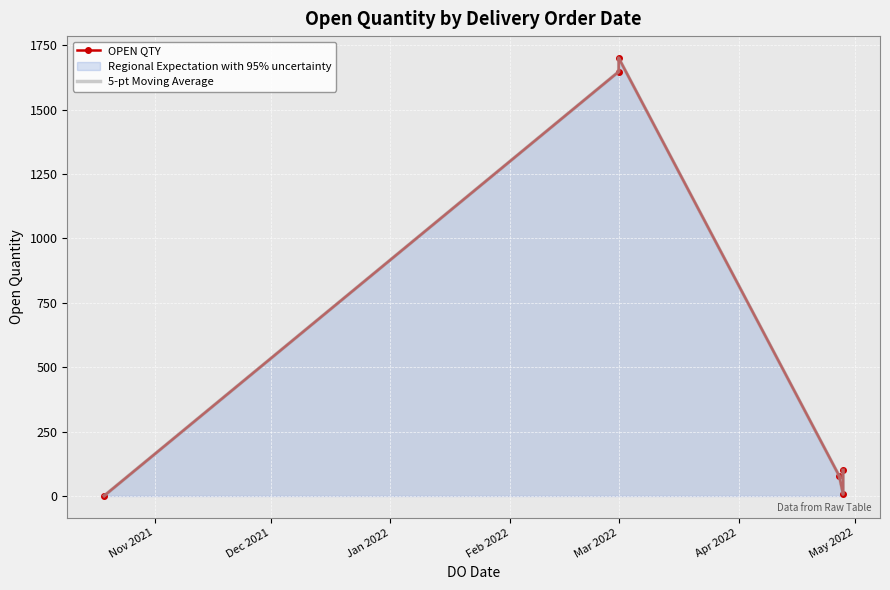

What are all the series names shown in the legend?

OPEN QTY, 5-pt Moving Average